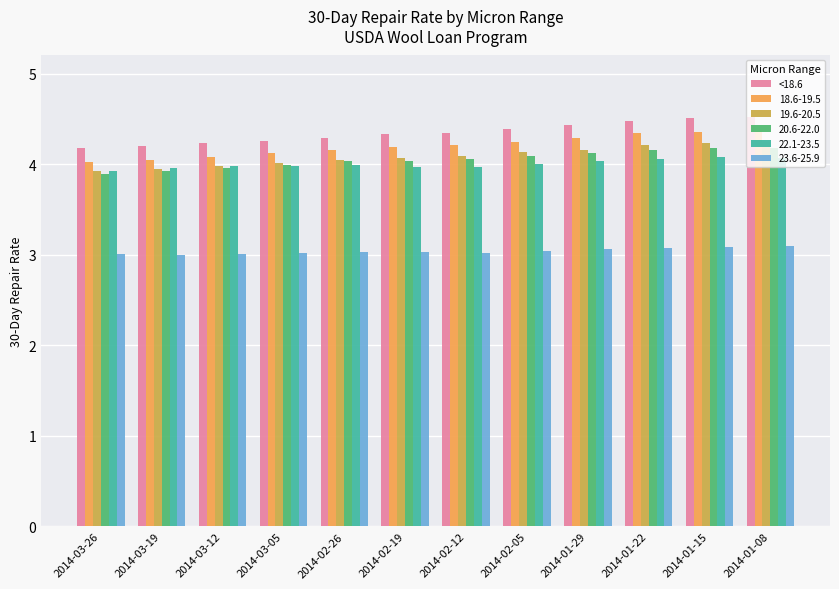

What is the lowest value of the 23.6-25.9 series?

3.0